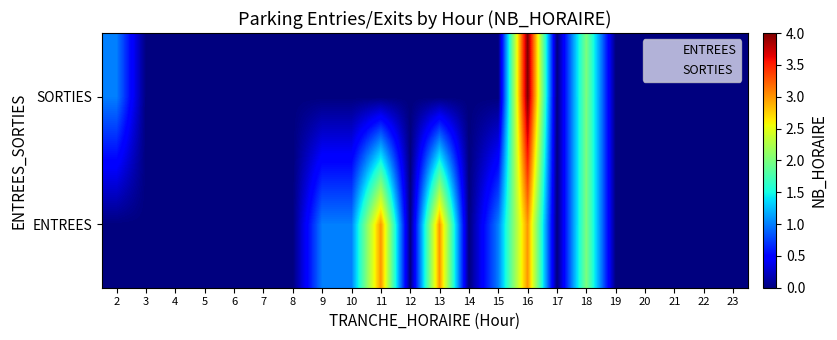

Reading left to right, extract all data points from this chart.

ENTREES: 2=0	3=0	4=0	5=0	6=0	7=0	8=0	9=1	10=1	11=3	12=0	13=3	14=0	15=1	16=3	17=0	18=2	19=0	20=0	21=0	22=0	23=0
SORTIES: 2=1	3=0	4=0	5=0	6=0	7=0	8=0	9=0	10=0	11=0	12=0	13=0	14=0	15=0	16=4	17=0	18=2	19=0	20=0	21=0	22=0	23=0